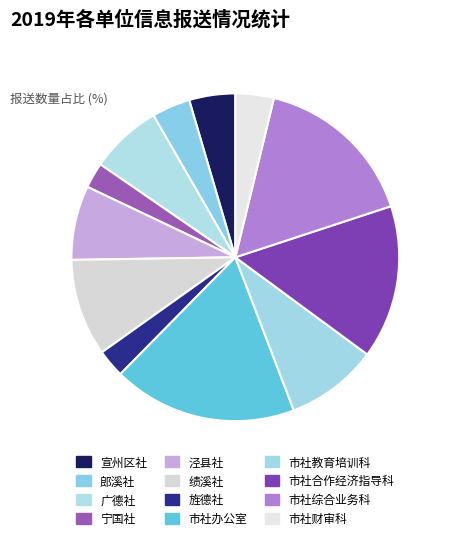

Which slice is the smallest?

宁国社